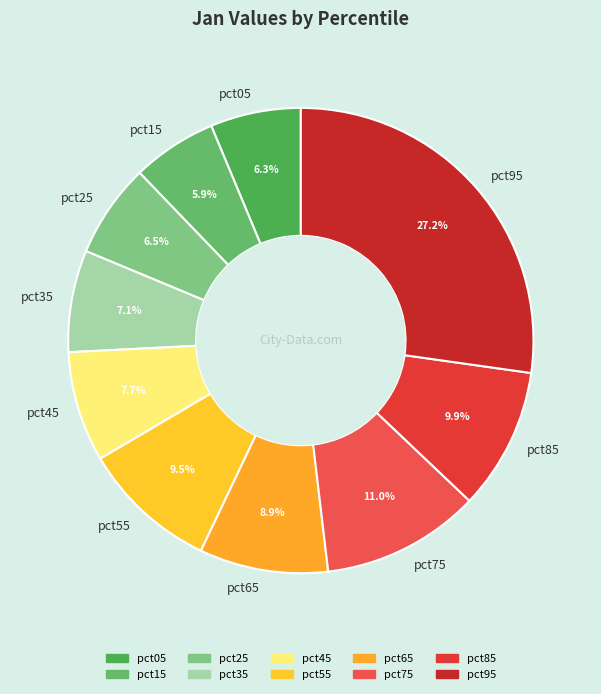

What percentage is the pct95 slice, to the nearest percent?

27%